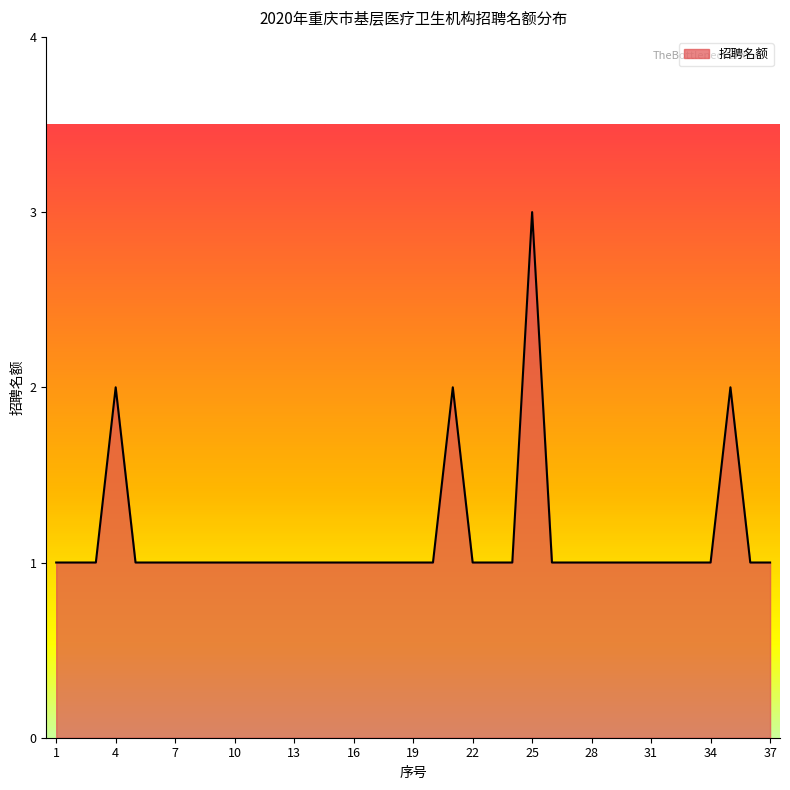

What is the greatest value displayed?

3